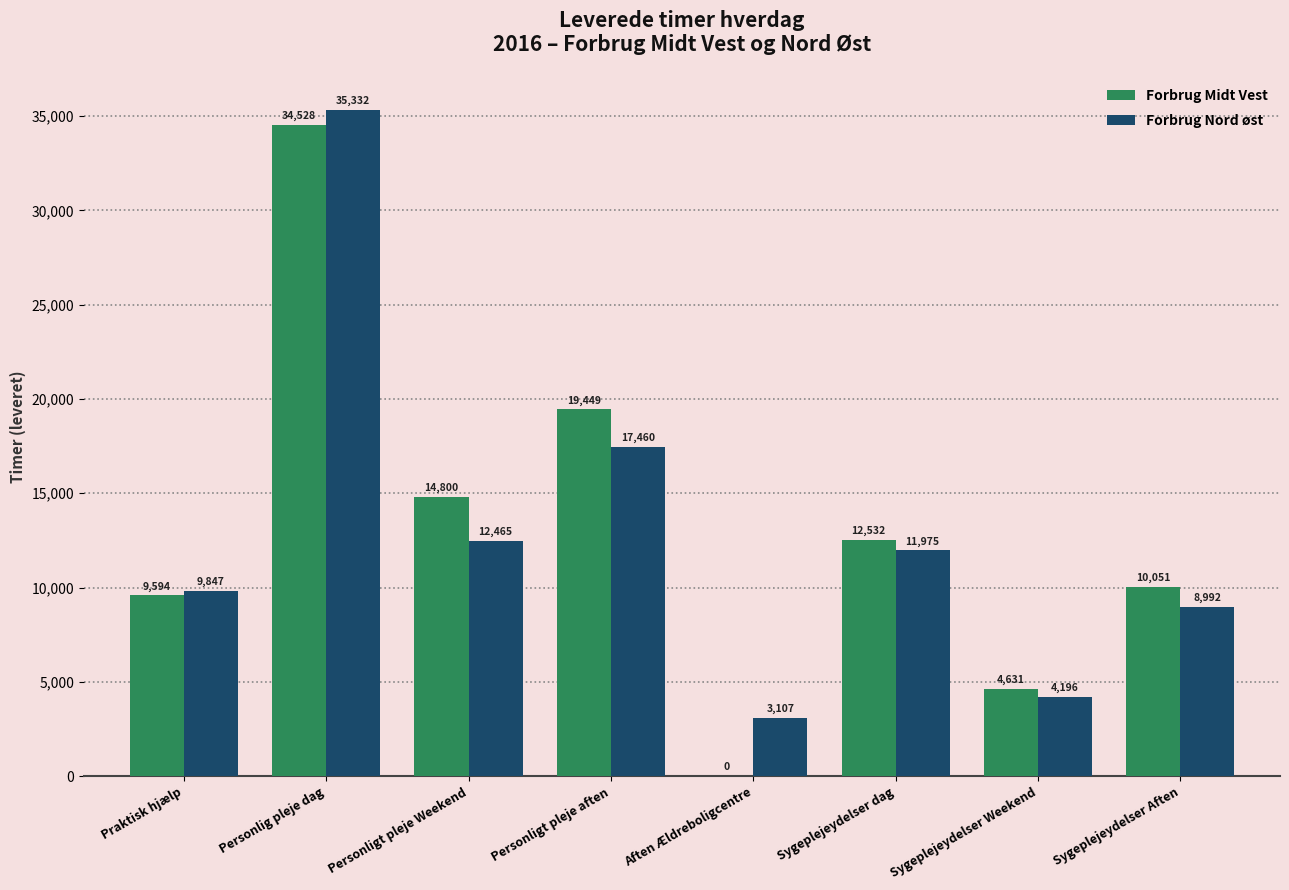

Is the value of Forbrug Nord øst at Sygeplejeydelser dag greater than the value of Forbrug Midt Vest at Aften Ældreboligcentre?

Yes